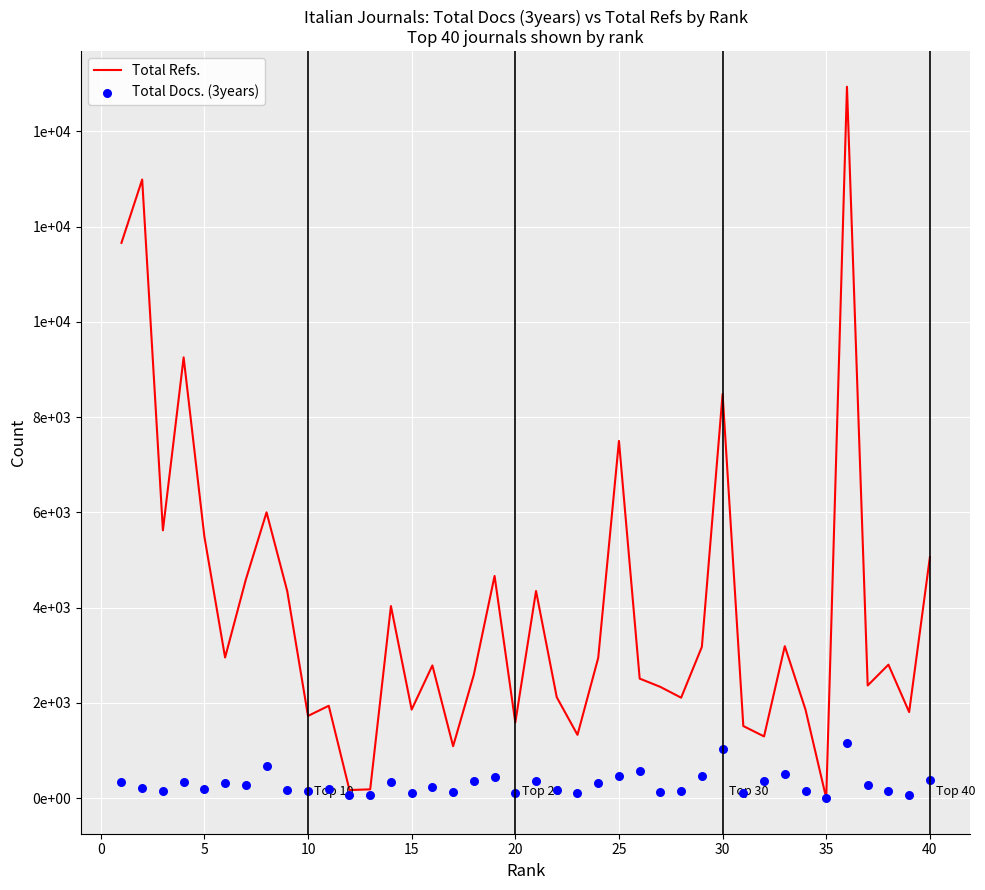

Is the value of Total Docs. (3years) at 19 greater than the value of Total Refs. at 38?

No